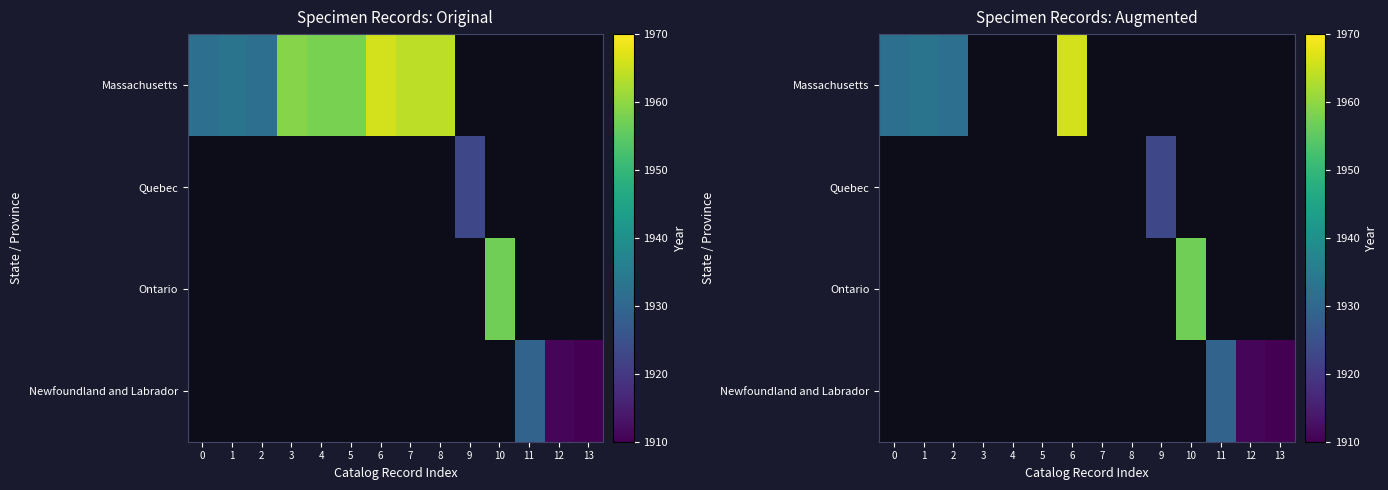

Is it true that Newfoundland and Labrador equals 1910.0 at 13?

True